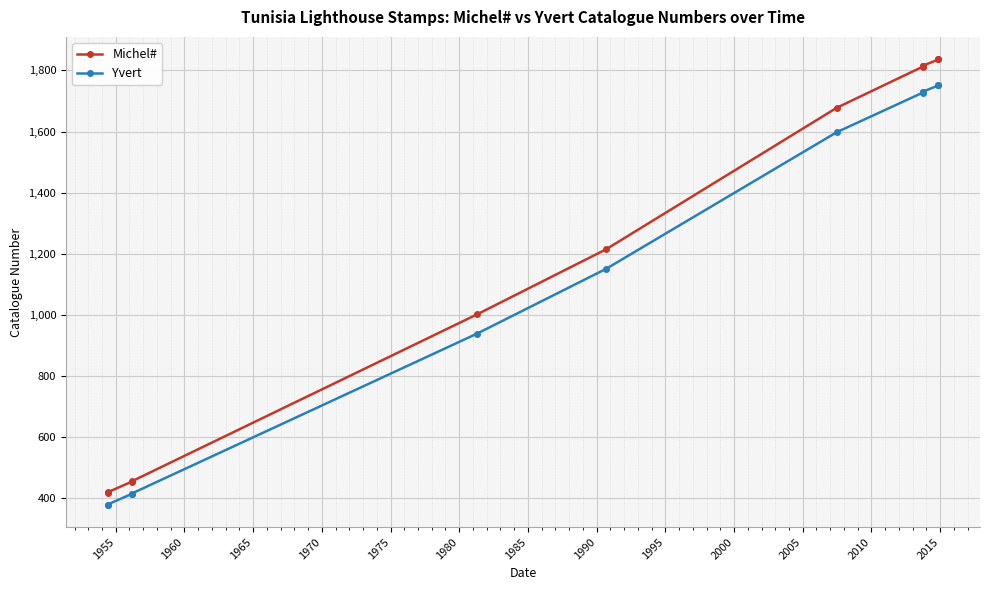

True or false: Michel# has more than 1 interior local peaks.

False